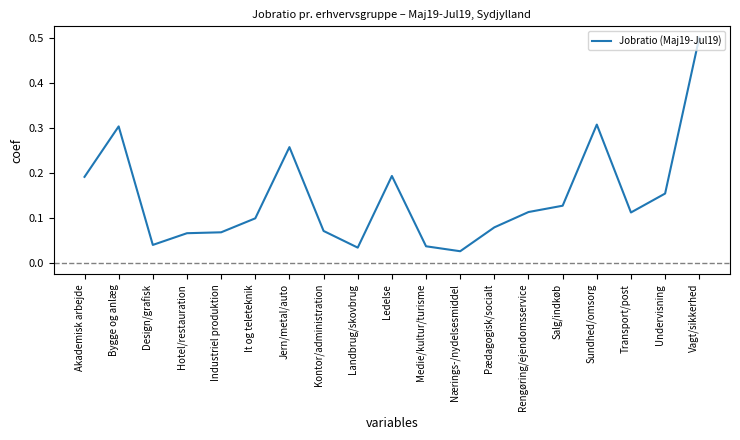

What is the maximum value shown in the chart?

0.5